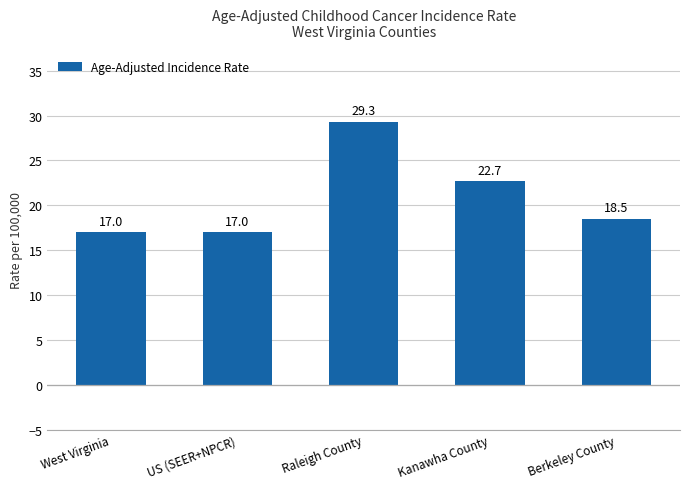

What is the smallest value displayed?

17.0